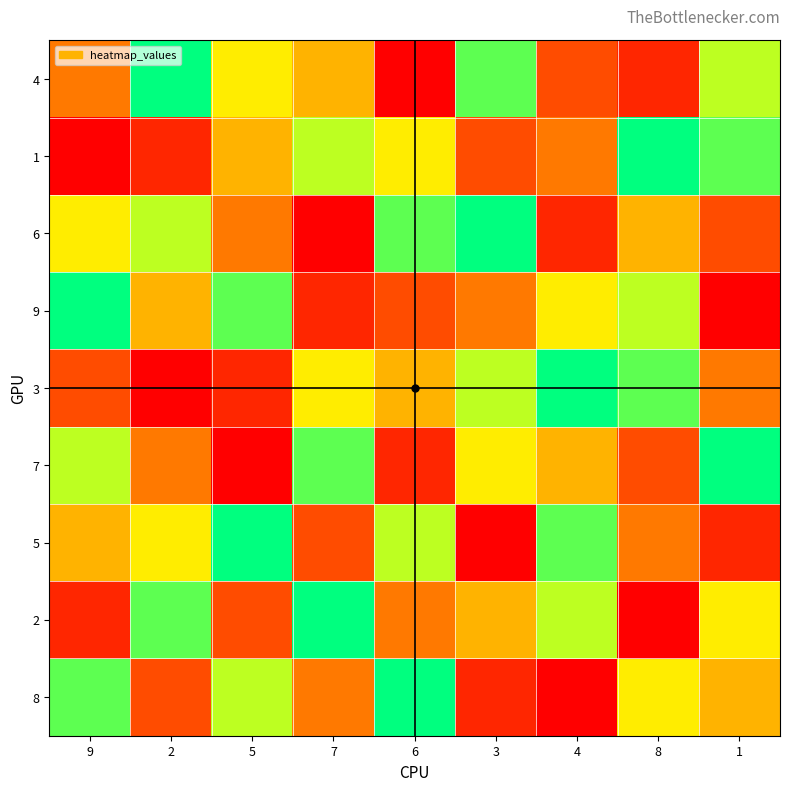

Reading left to right, extract all data points from this chart.

4: 9=4	2=9	5=6	7=5	6=1	3=8	4=3	8=2	1=7
1: 9=1	2=2	5=5	7=7	6=6	3=3	4=4	8=9	1=8
6: 9=6	2=7	5=4	7=1	6=8	3=9	4=2	8=5	1=3
9: 9=9	2=5	5=8	7=2	6=3	3=4	4=6	8=7	1=1
3: 9=3	2=1	5=2	7=6	6=5	3=7	4=9	8=8	1=4
7: 9=7	2=4	5=1	7=8	6=2	3=6	4=5	8=3	1=9
5: 9=5	2=6	5=9	7=3	6=7	3=1	4=8	8=4	1=2
2: 9=2	2=8	5=3	7=9	6=4	3=5	4=7	8=1	1=6
8: 9=8	2=3	5=7	7=4	6=9	3=2	4=1	8=6	1=5